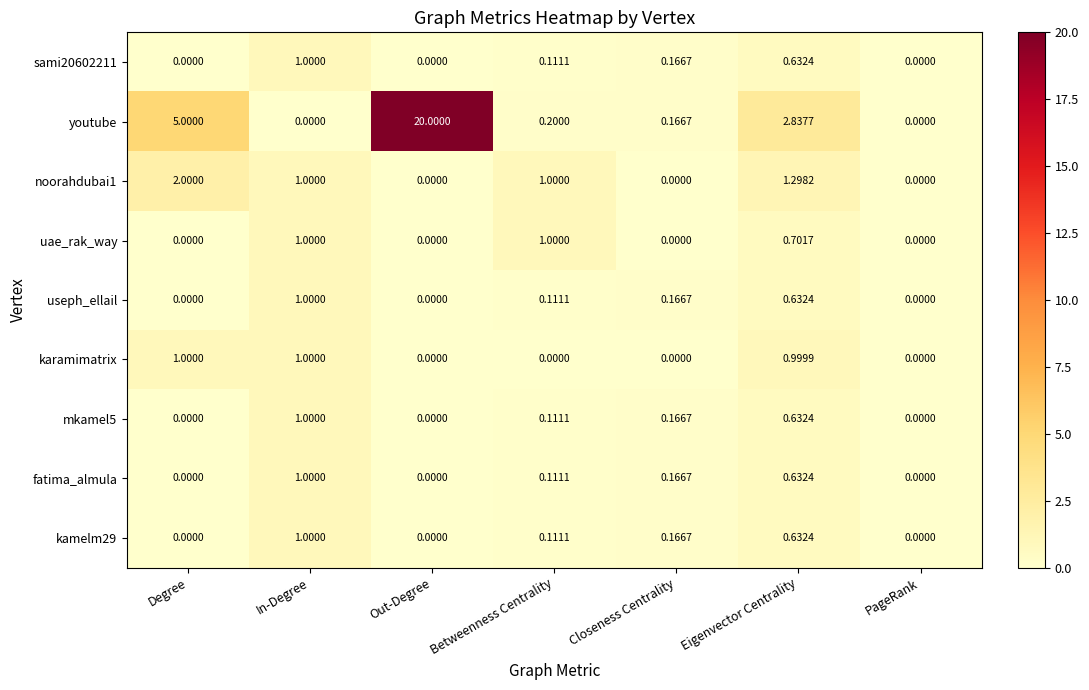

Which series has the largest total across all categories?

youtube